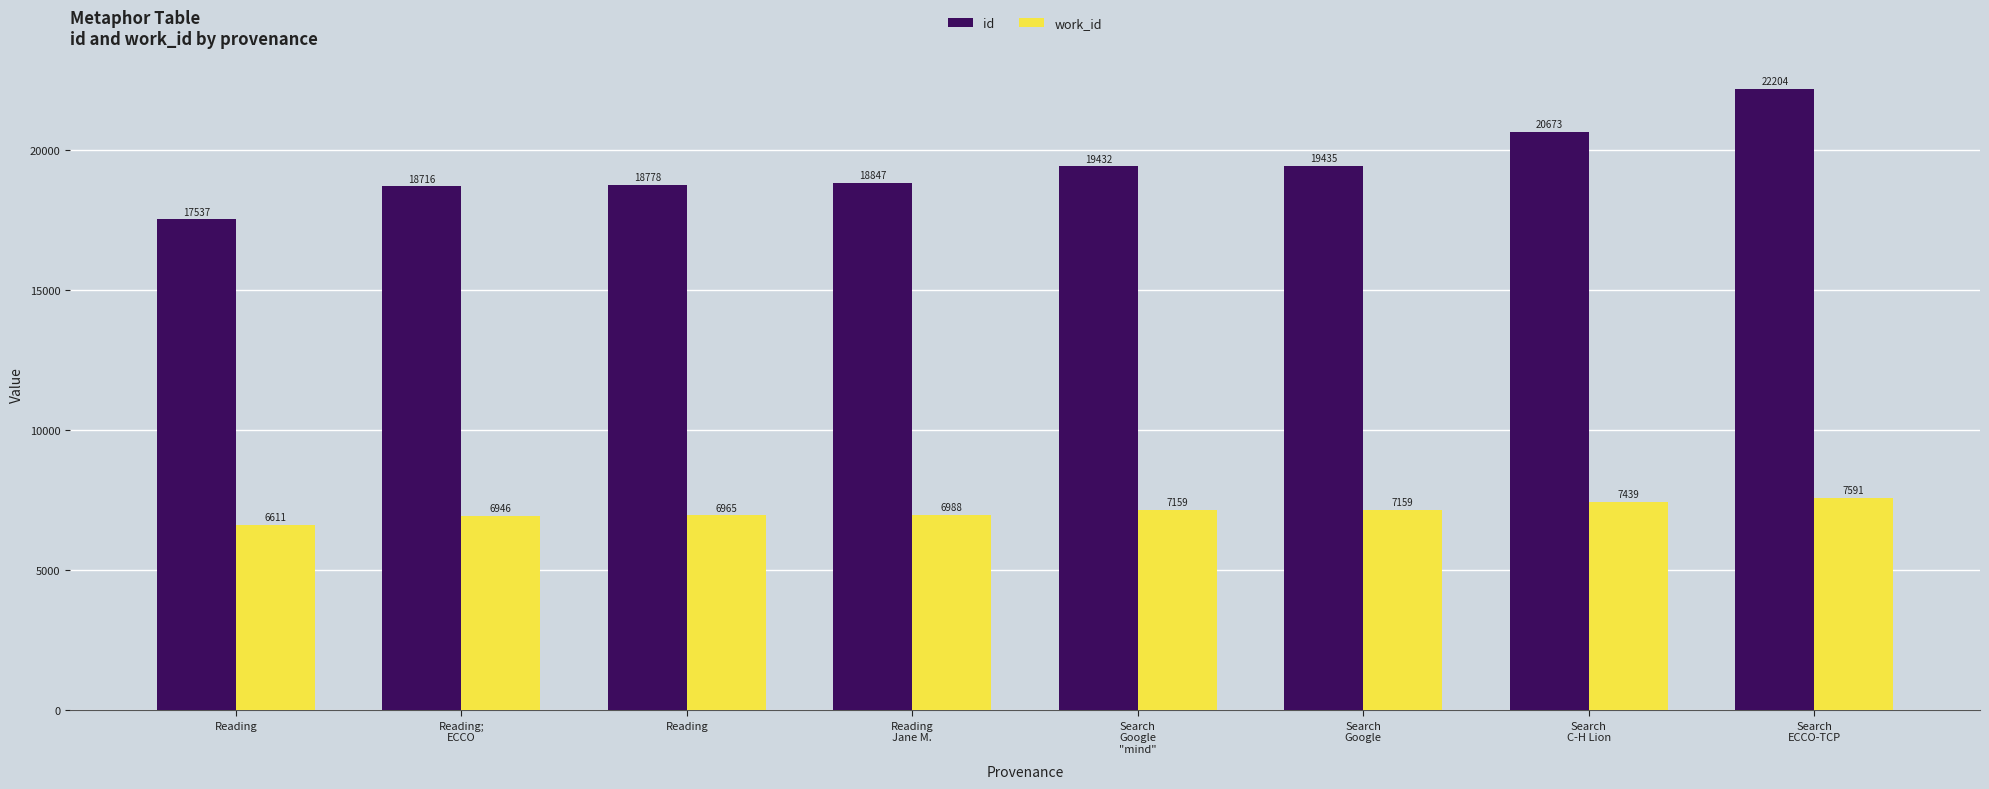

Reading left to right, transcribe all the data shown in this chart.

id: Reading=17537	Reading;
ECCO=18716	Reading=18778	Reading
Jane M.=18847	Search
Google
"mind"=19432	Search
Google=19435	Search
C-H Lion=20673	Search
ECCO-TCP=22204
work_id: Reading=6611	Reading;
ECCO=6946	Reading=6965	Reading
Jane M.=6988	Search
Google
"mind"=7159	Search
Google=7159	Search
C-H Lion=7439	Search
ECCO-TCP=7591